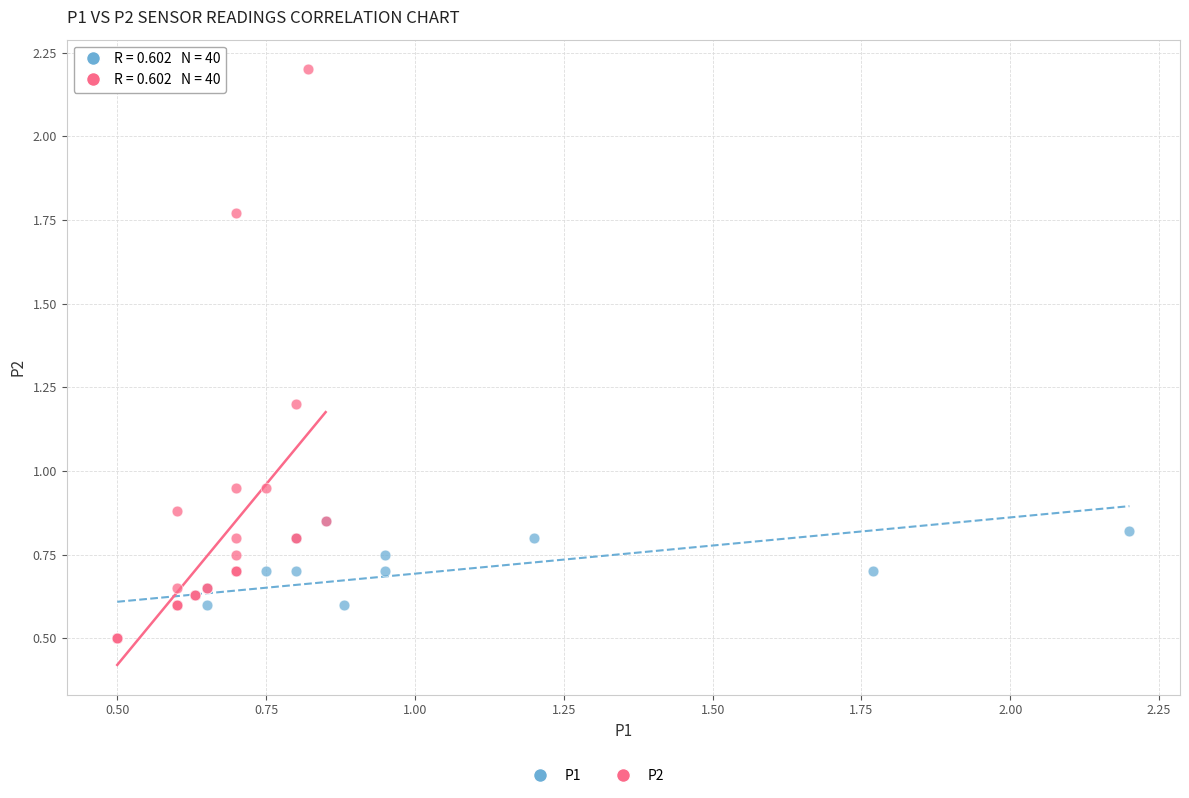

Which series has the widest spread of Y values?

P2